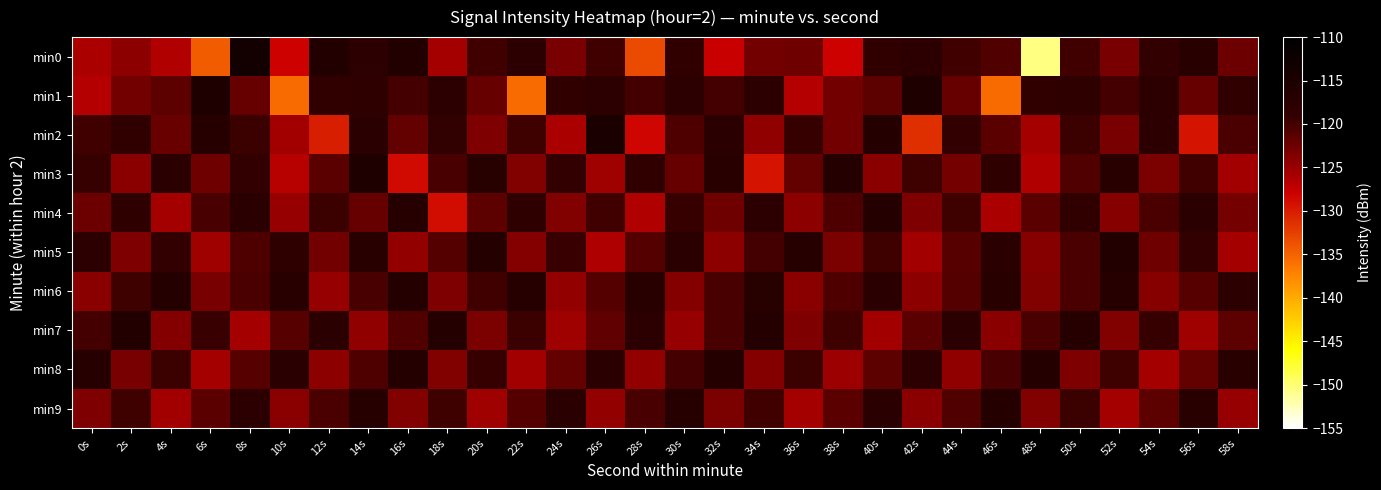

At which category is the sum across all series the highest?

14s